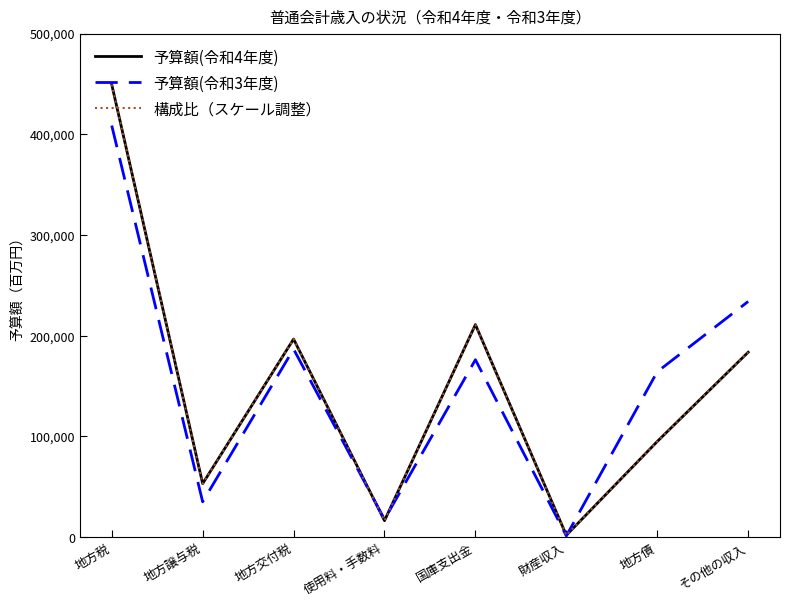

Which series has the widest spread of values?

予算額(令和4年度)